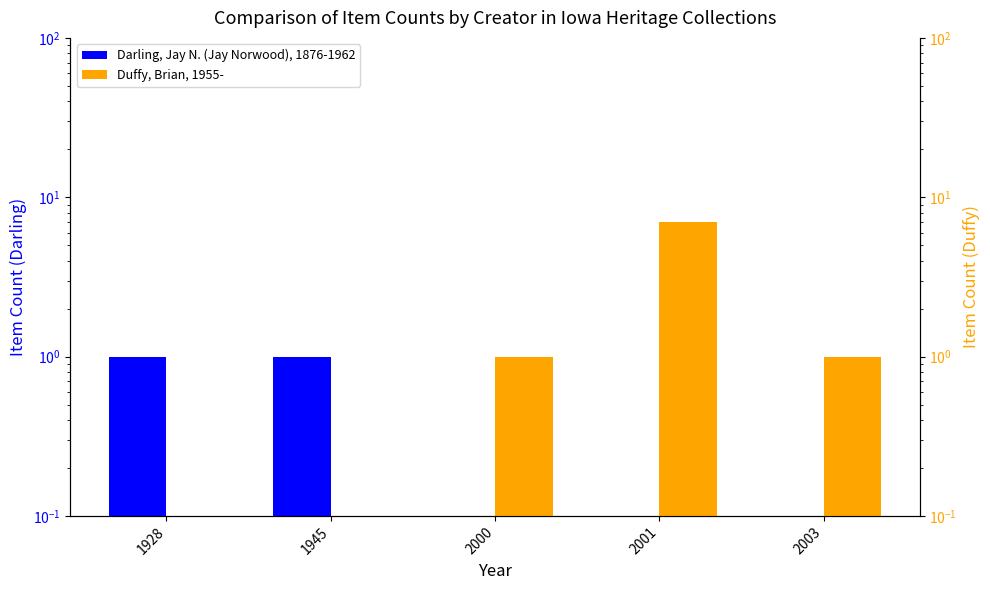

What are all the series names shown in the legend?

Darling, Jay N. (Jay Norwood), 1876-1962, Duffy, Brian, 1955-